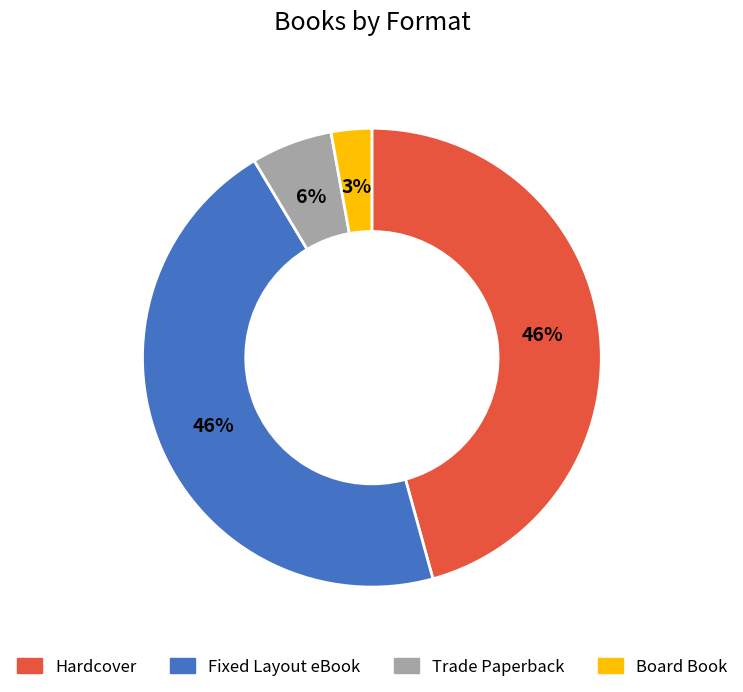

What percentage is the Board Book slice, to the nearest percent?

3%